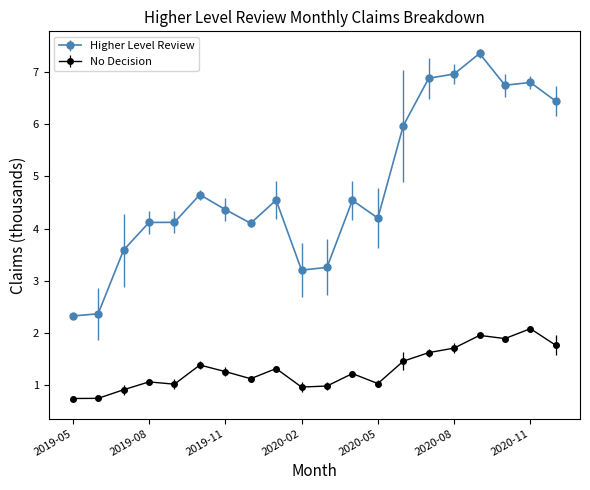

Which series has the largest total across all categories?

Higher Level Review